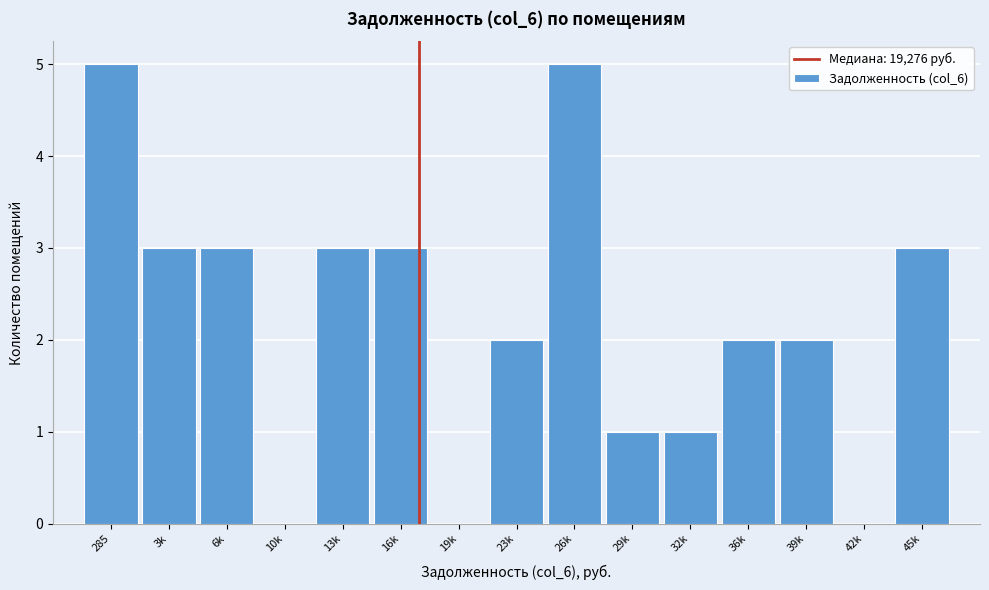

Reading left to right, transcribe all the data shown in this chart.

285=5	3k=3	6k=3	10k=0	13k=3	16k=3	19k=0	23k=2	26k=5	29k=1	32k=1	36k=2	39k=2	42k=0	45k=3